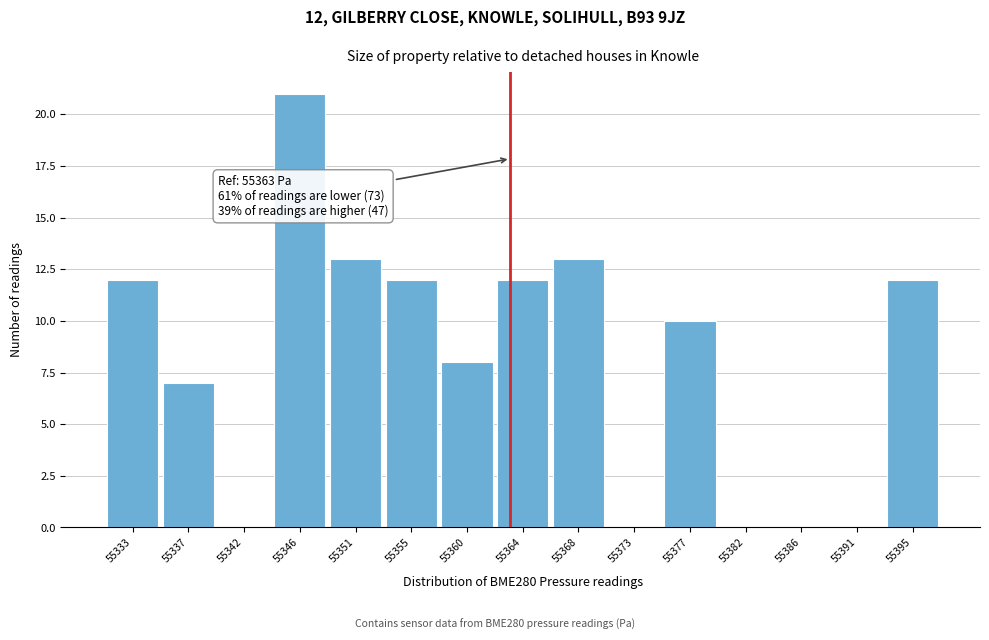

Over which range of the x-axis is the bar tallest?

55344.0 to 55348.5